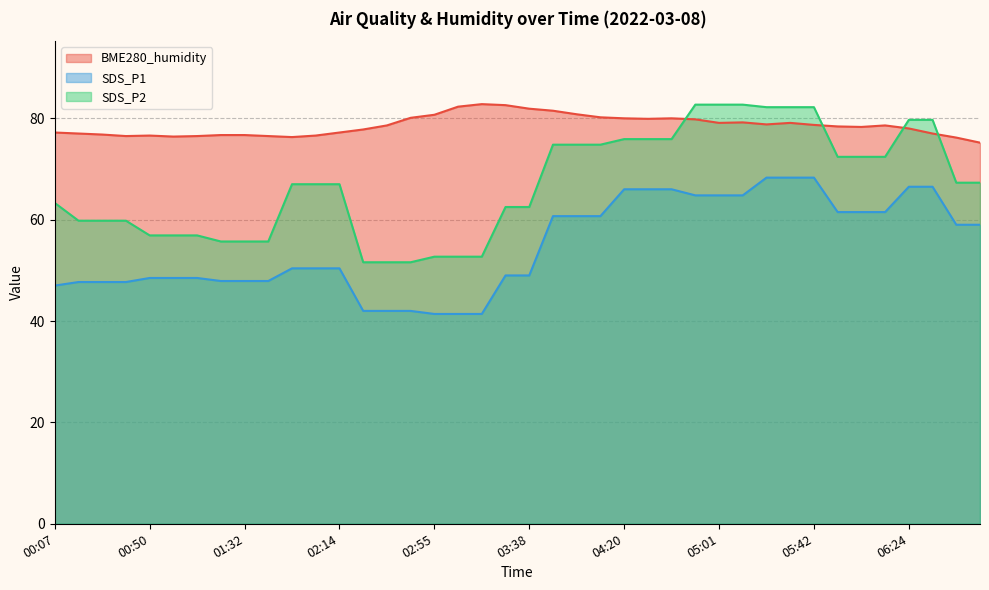

Which category has the highest value across all series?

03:16